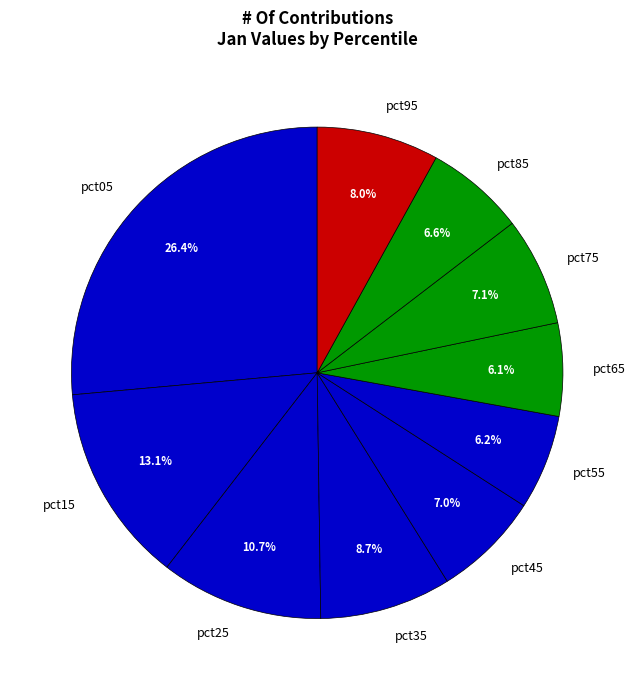

Is there a majority slice in this chart?

No